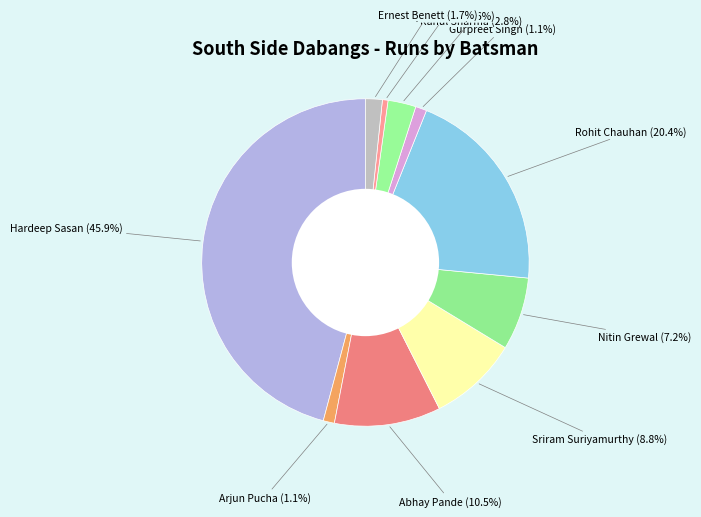

What is the total percentage of Rahul Sharma and Rohit Chauhan?

23.2%